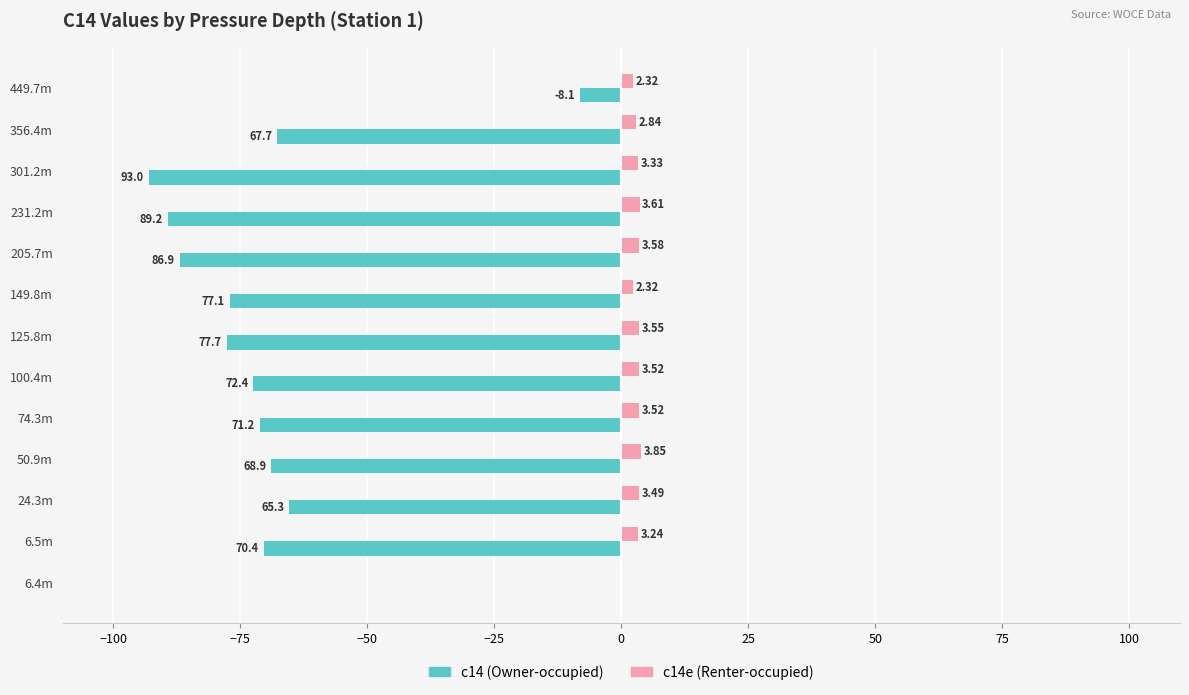

Which series has the largest total across all categories?

c14e (Renter-occupied)